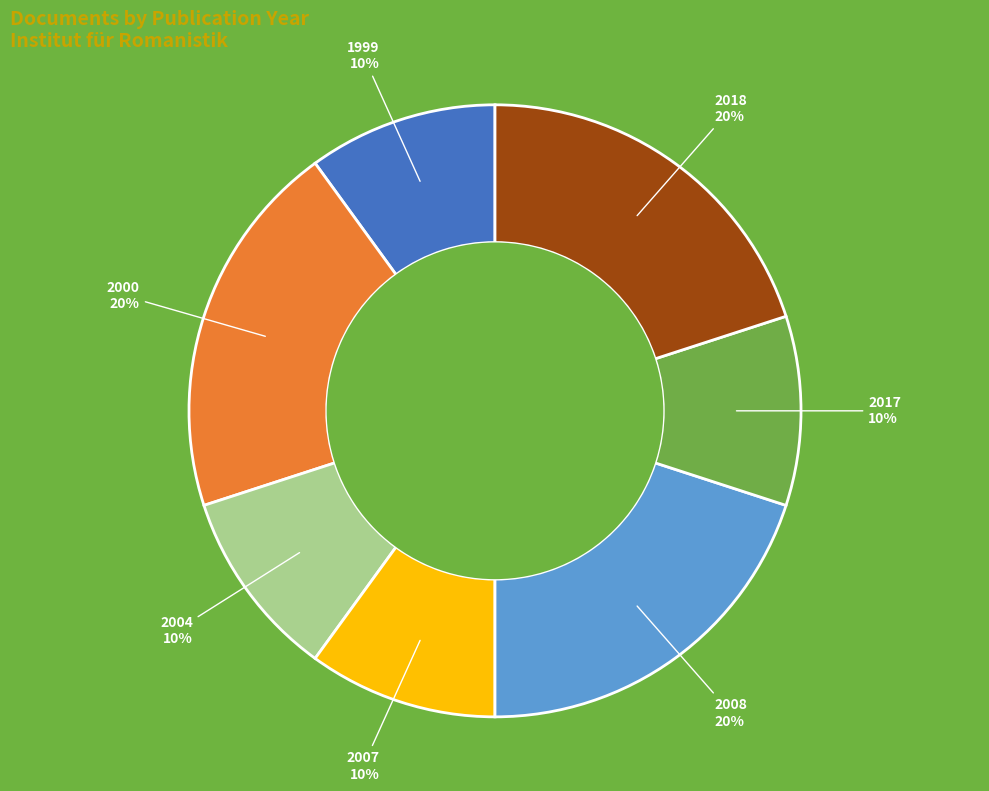

Does 2000 account for over 50% of the chart?

No